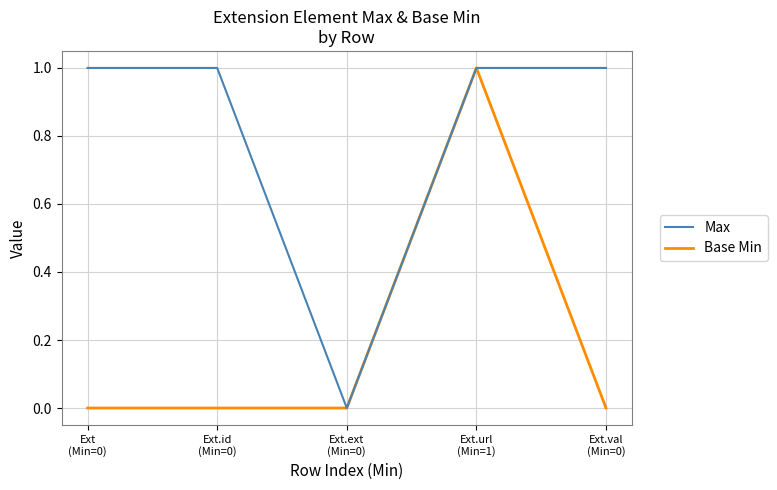

Which category has the lowest value in the Max series?

Ext.ext
(Min=0)